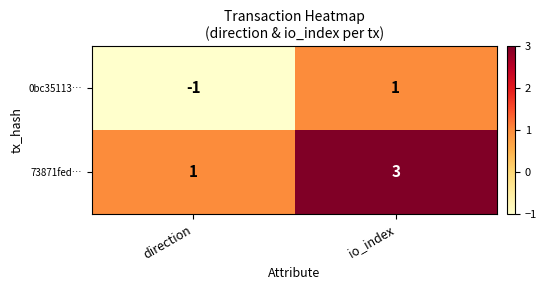

The 0bc35113… series shows -1 at direction. True or false?

True